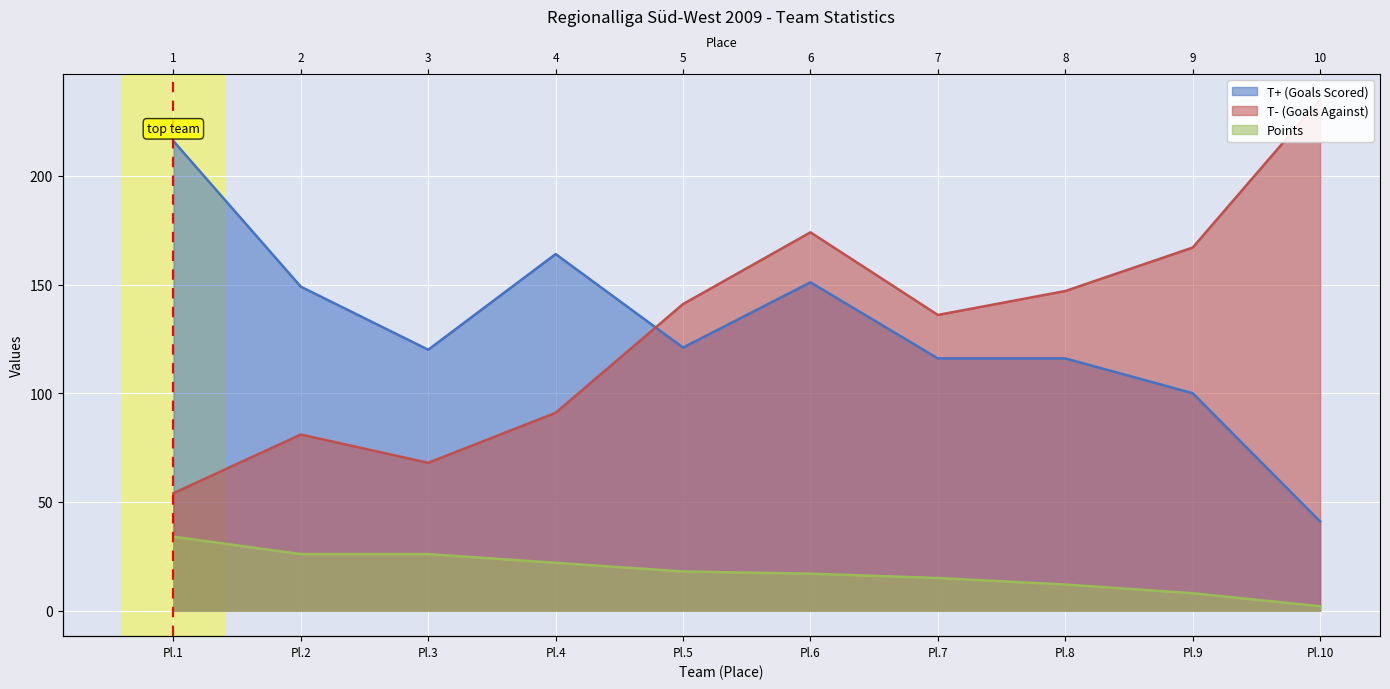

True or false: T- (Goals Against) has a value of 51 at Pl.9.

False